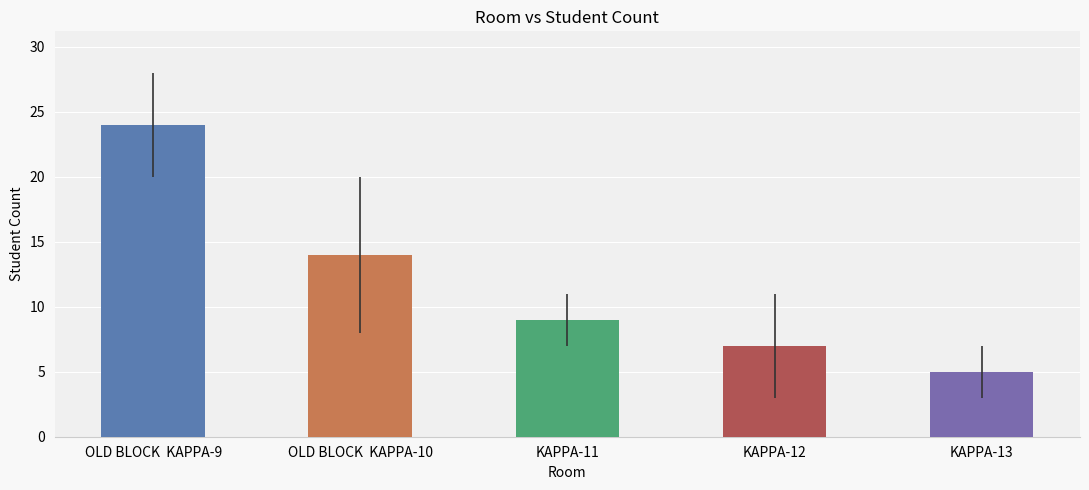

List the labels in order of value, smallest first.

KAPPA-13, KAPPA-12, KAPPA-11, OLD BLOCK  KAPPA-10, OLD BLOCK  KAPPA-9